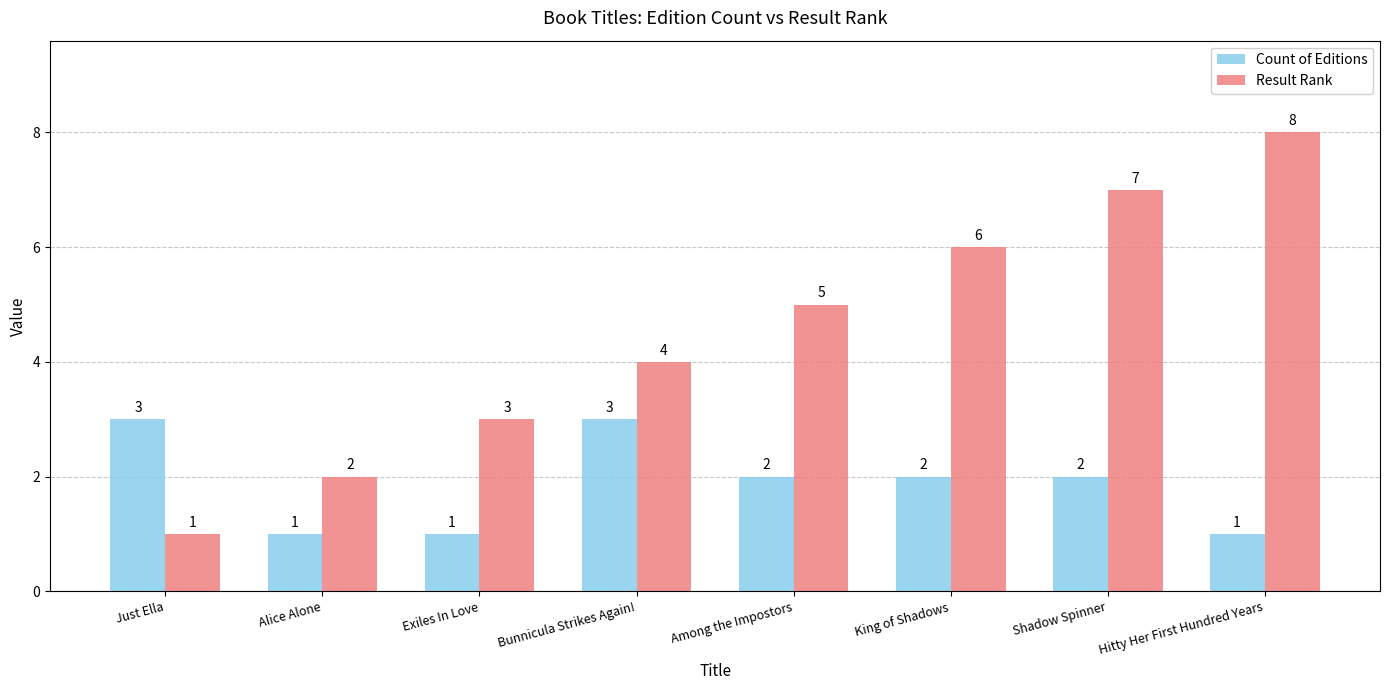

What is the sum of all Result Rank values?

36